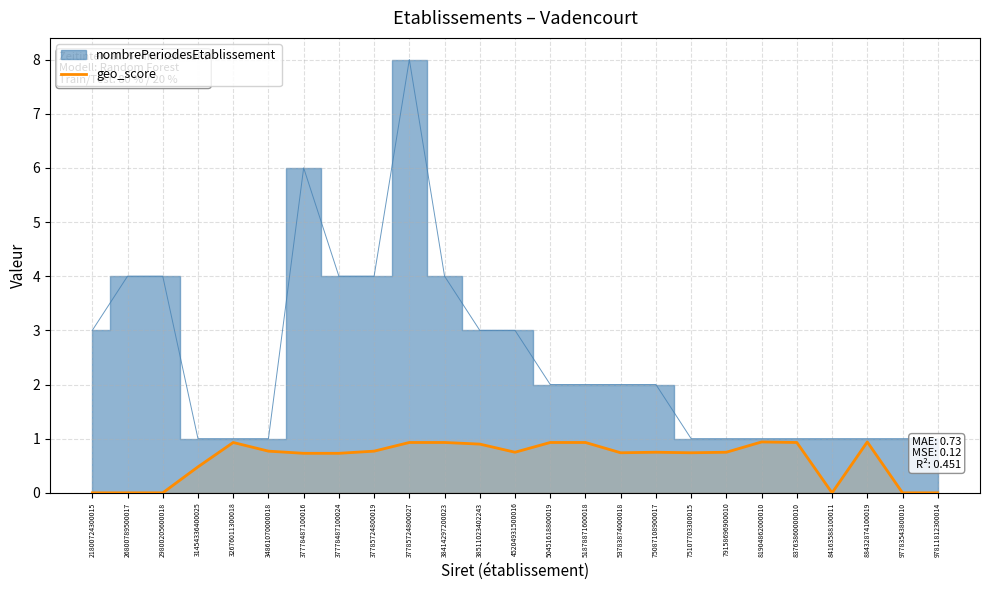

Where is the data nearest to the value 0?

21800724300015